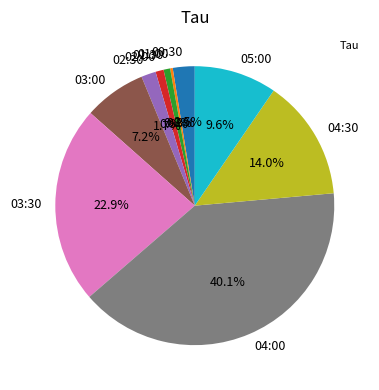

What percentage is the 05:00 slice, to the nearest percent?

10%